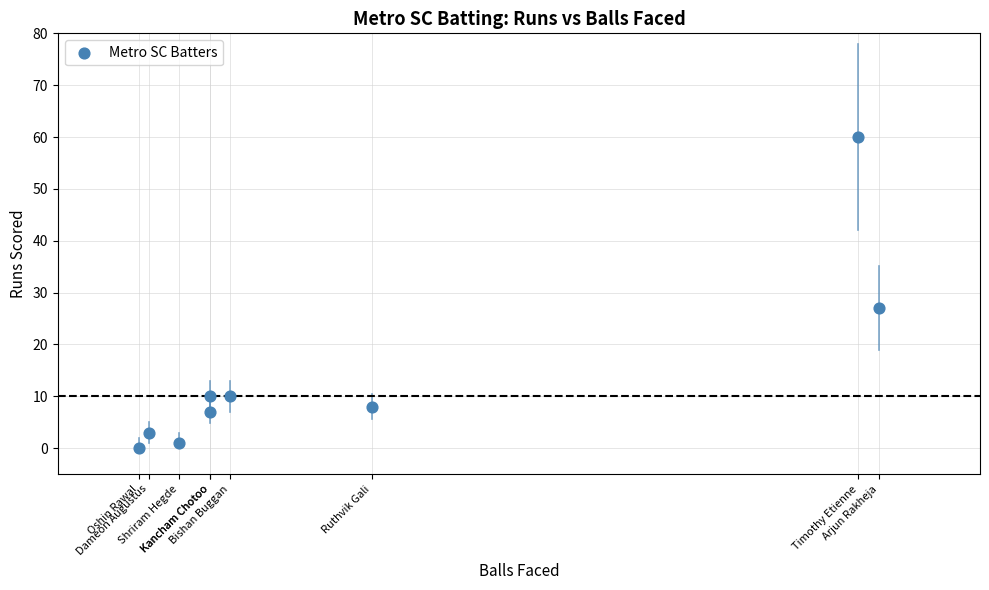

What is the range of Y values (max minus min)?

60